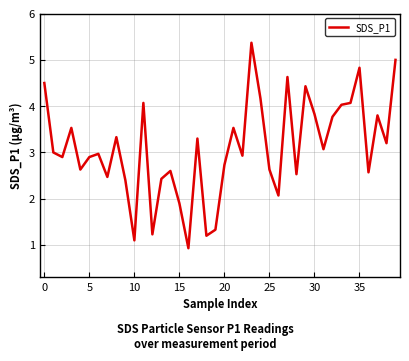

What is the difference between the maximum and minimum values?

4.4